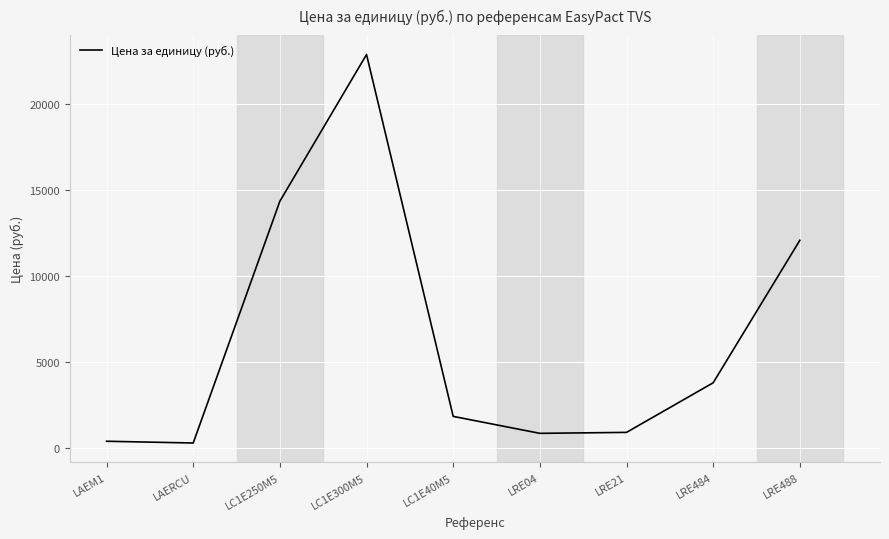

What is the average value?

6366.4